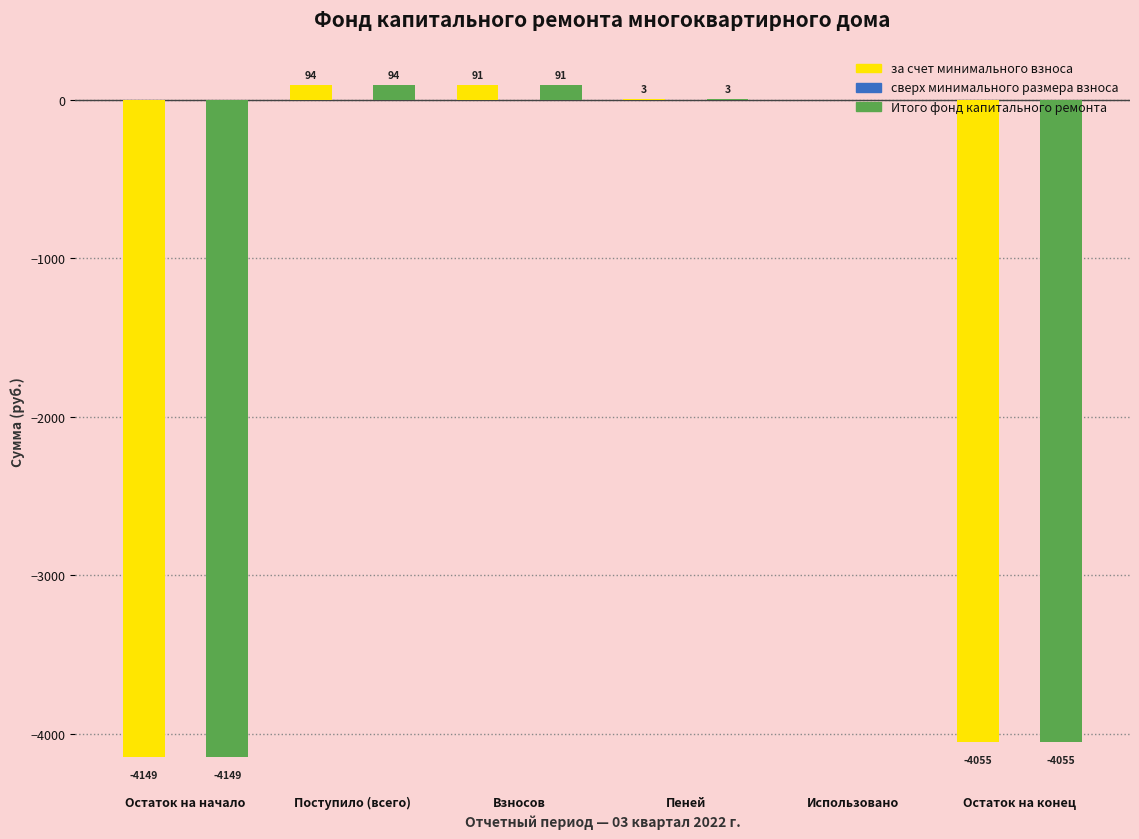

At which category is the sum across all series the highest?

Поступило (всего)